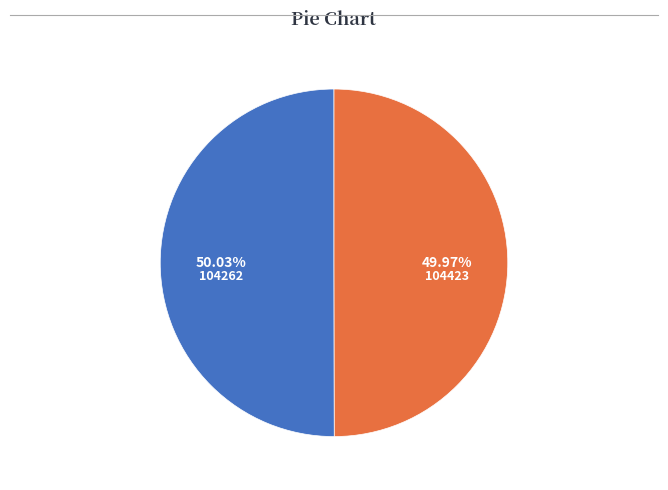

What percentage is the 104423 slice, to the nearest percent?

50%